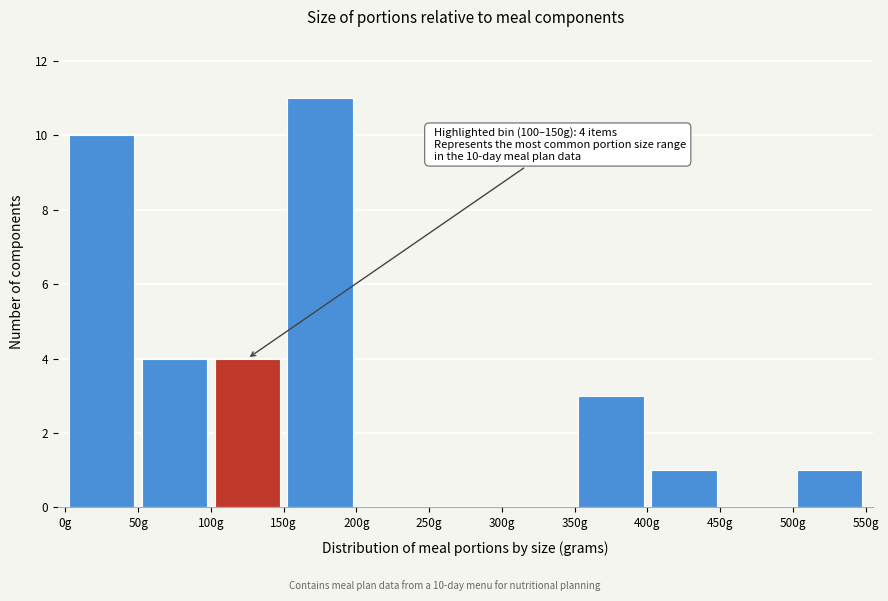

Which range on the x-axis has the tallest bar?

150 to 200